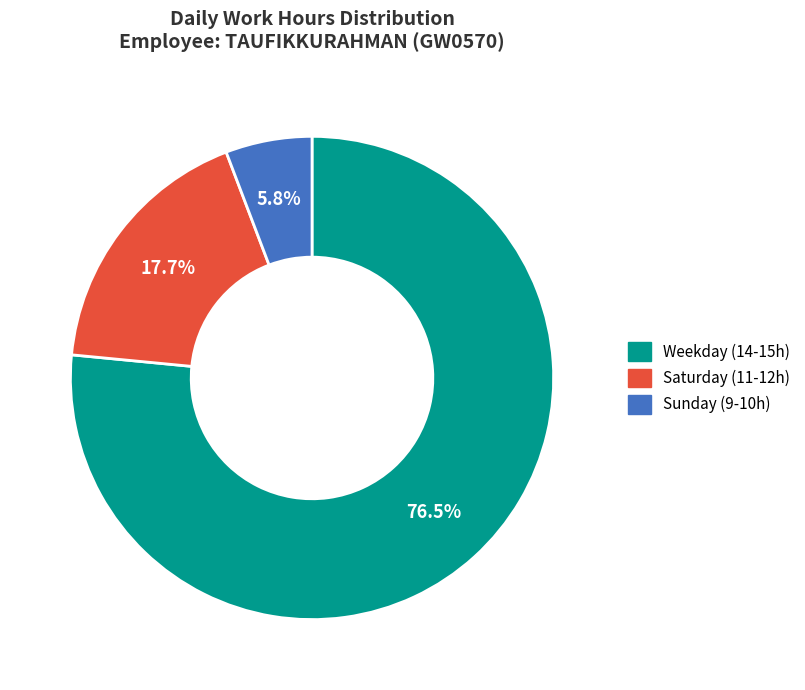

How many slices are in this pie chart?

3